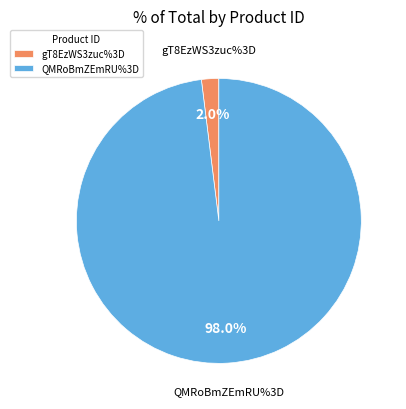

Is there any slice that represents more than half of the pie?

Yes